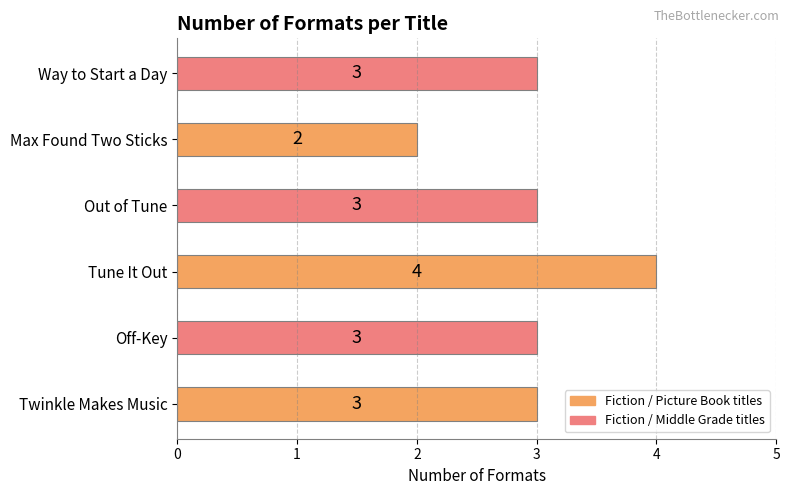

The chart shows a value of 3 at Twinkle Makes Music. True or false?

True